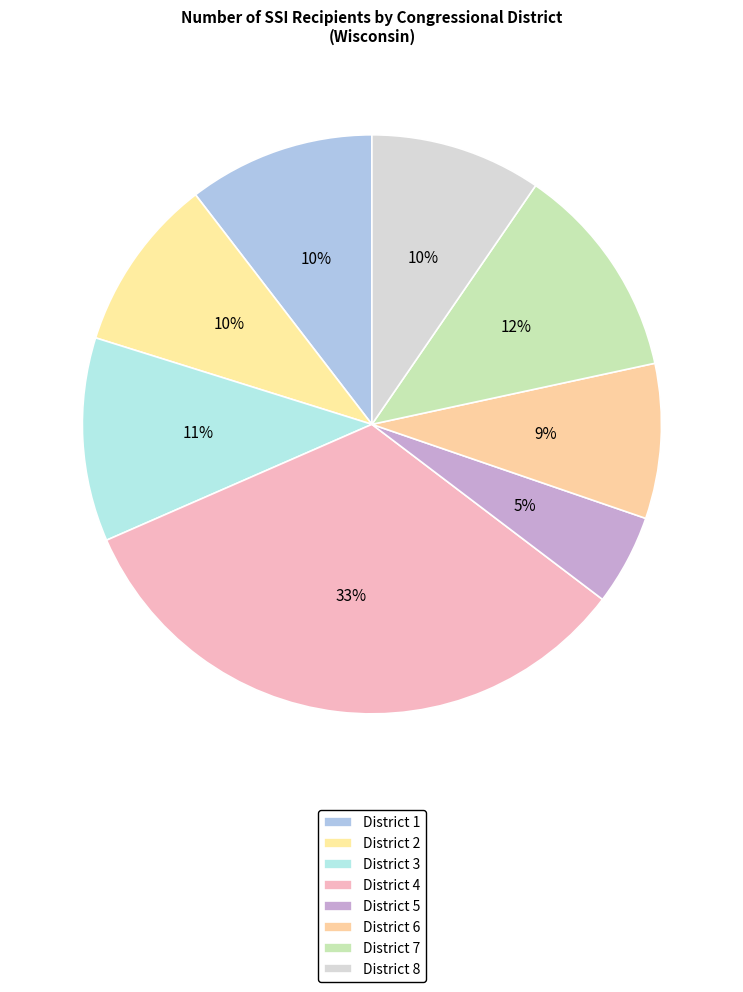

To the nearest percent, what is the combined percentage of District 1 and District 8?

20%